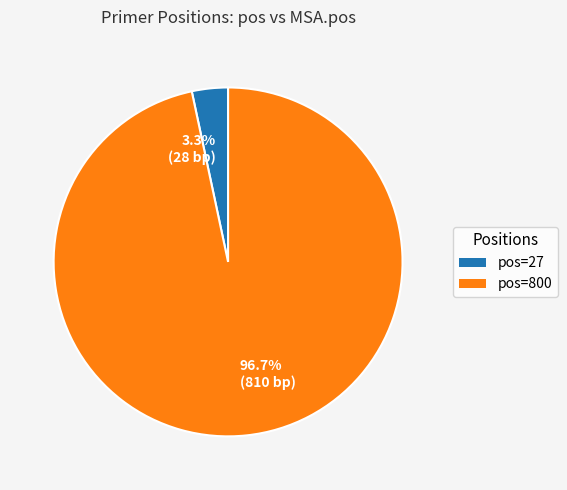

What is the majority slice?

96.7% (810 bp)